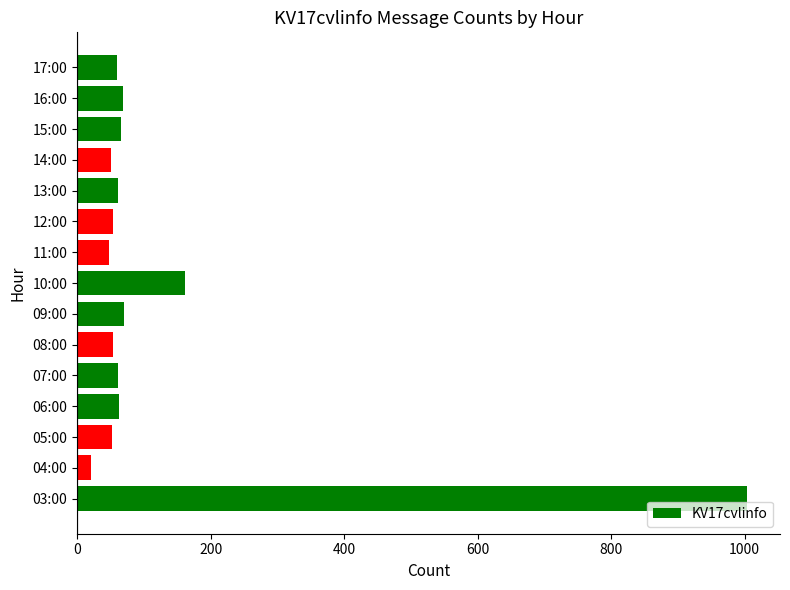

What is the greatest value displayed?

1003